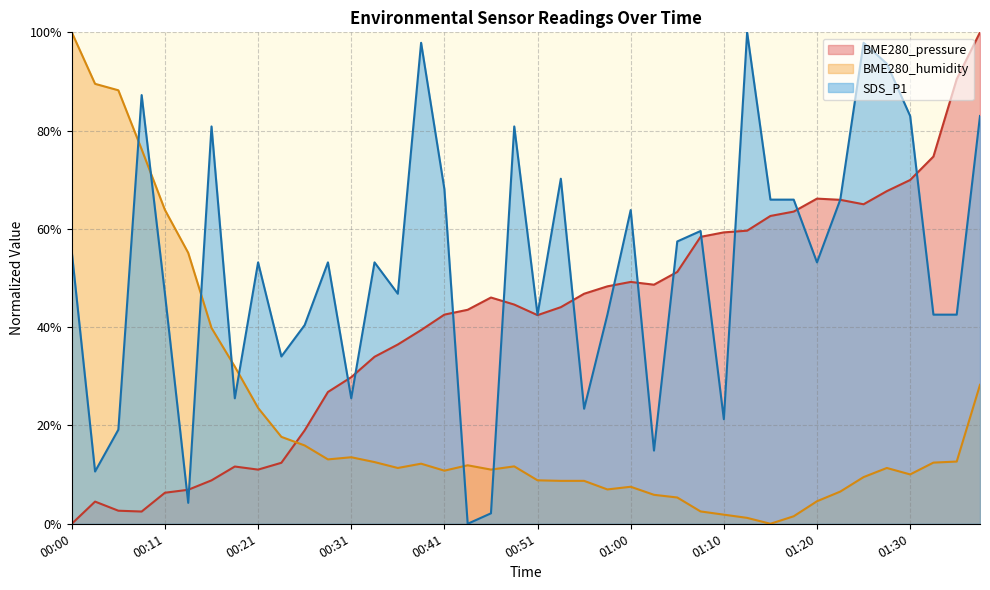

What is the difference between the maximum and minimum values in the SDS_P1 series?

100.0